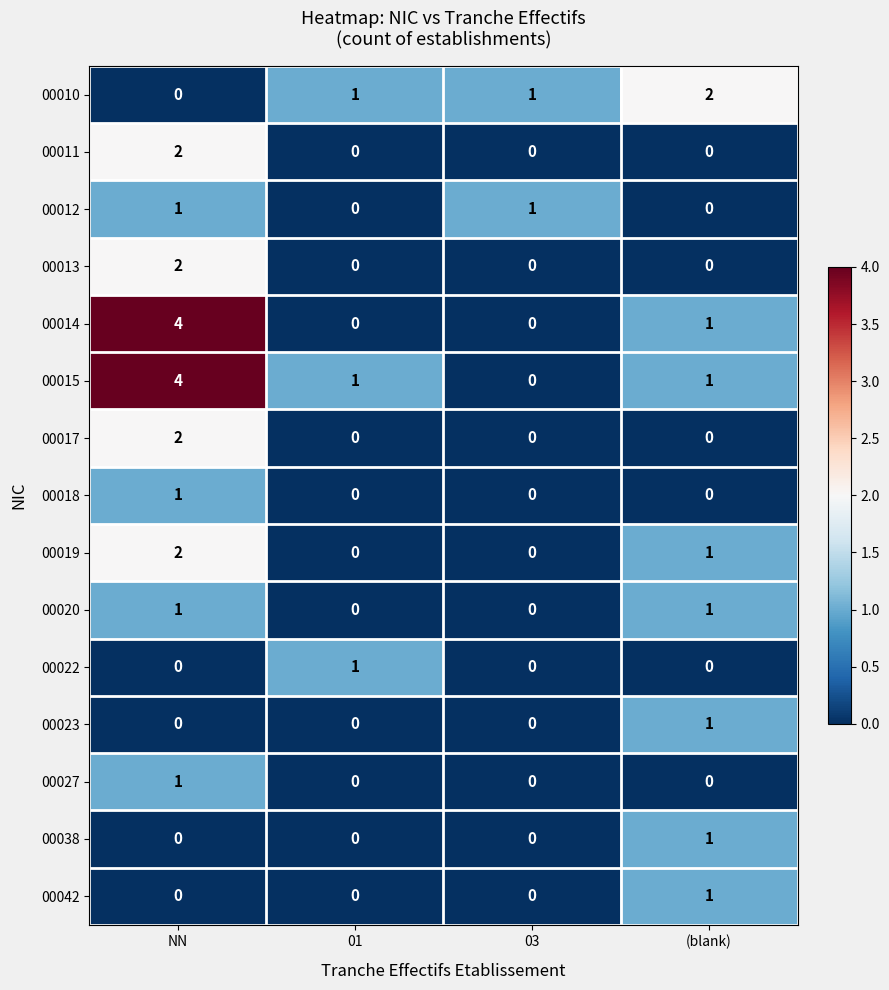

What is the greatest value displayed?

4